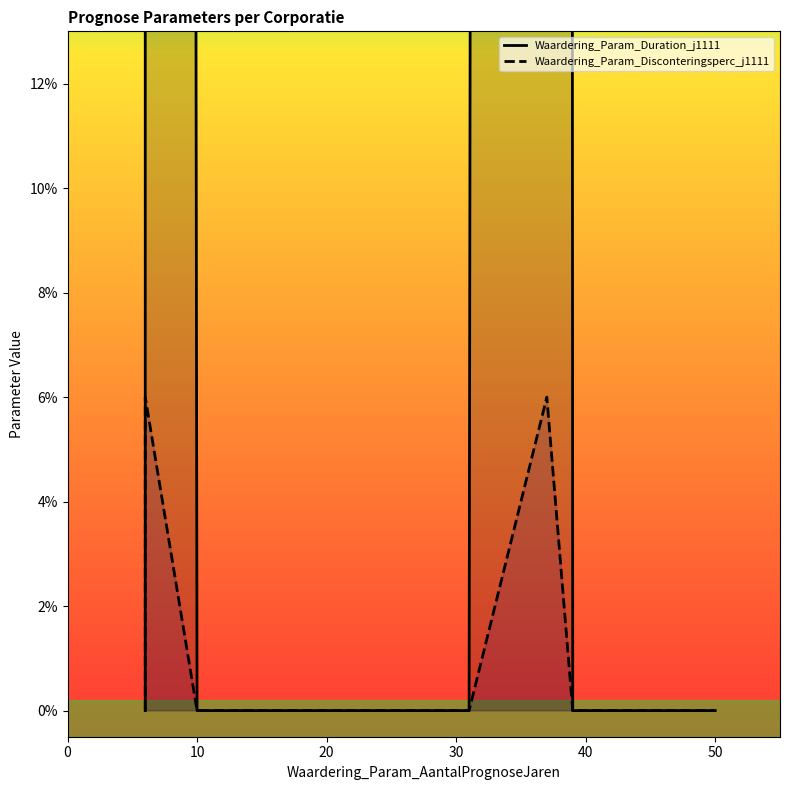

Which series has the widest spread of values?

Waardering_Param_Duration_j1111